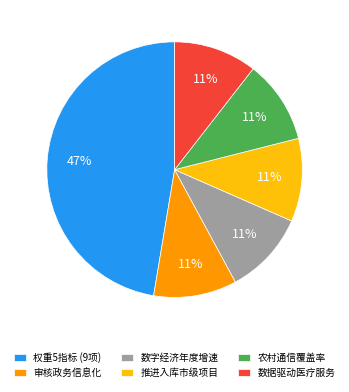

To the nearest percent, what is the average slice percentage?

17%